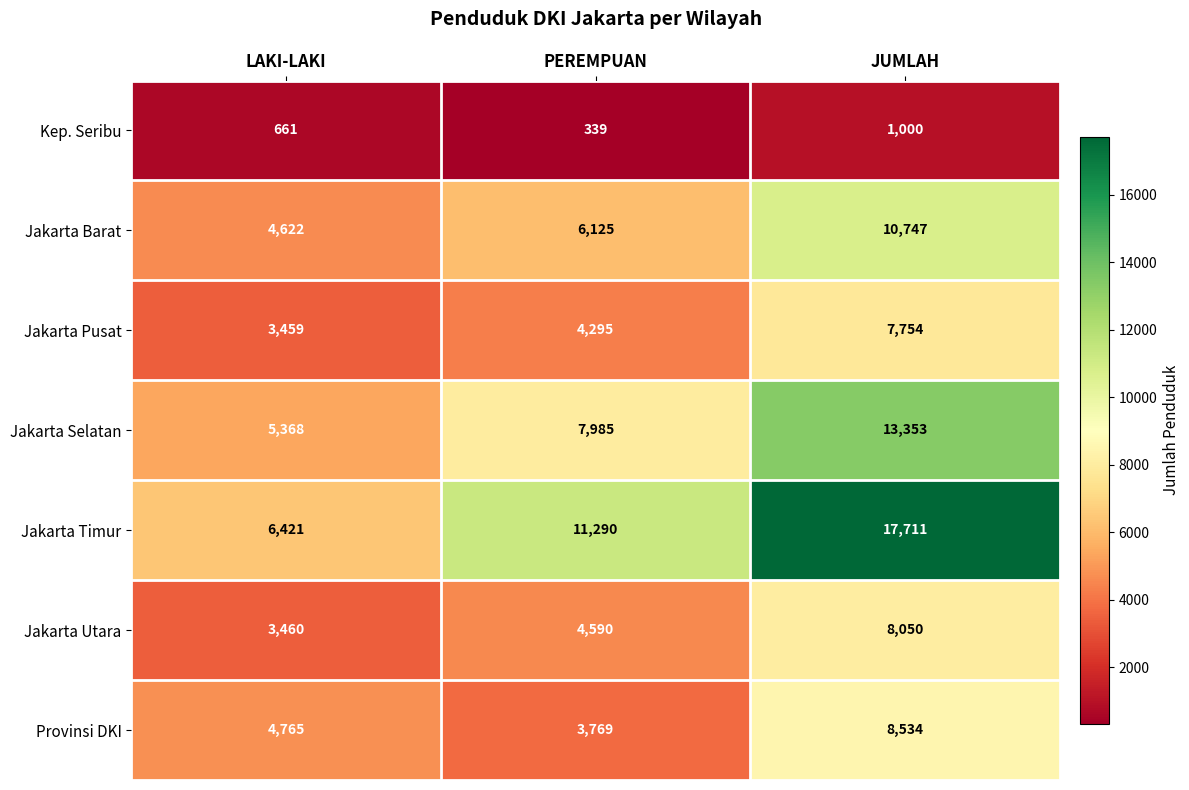

Reading left to right, list all the values displayed in this chart.

Kep. Seribu: LAKI-LAKI=661	PEREMPUAN=339	JUMLAH=1000
Jakarta Barat: LAKI-LAKI=4622	PEREMPUAN=6125	JUMLAH=10747
Jakarta Pusat: LAKI-LAKI=3459	PEREMPUAN=4295	JUMLAH=7754
Jakarta Selatan: LAKI-LAKI=5368	PEREMPUAN=7985	JUMLAH=13353
Jakarta Timur: LAKI-LAKI=6421	PEREMPUAN=11290	JUMLAH=17711
Jakarta Utara: LAKI-LAKI=3460	PEREMPUAN=4590	JUMLAH=8050
Provinsi DKI: LAKI-LAKI=4765	PEREMPUAN=3769	JUMLAH=8534